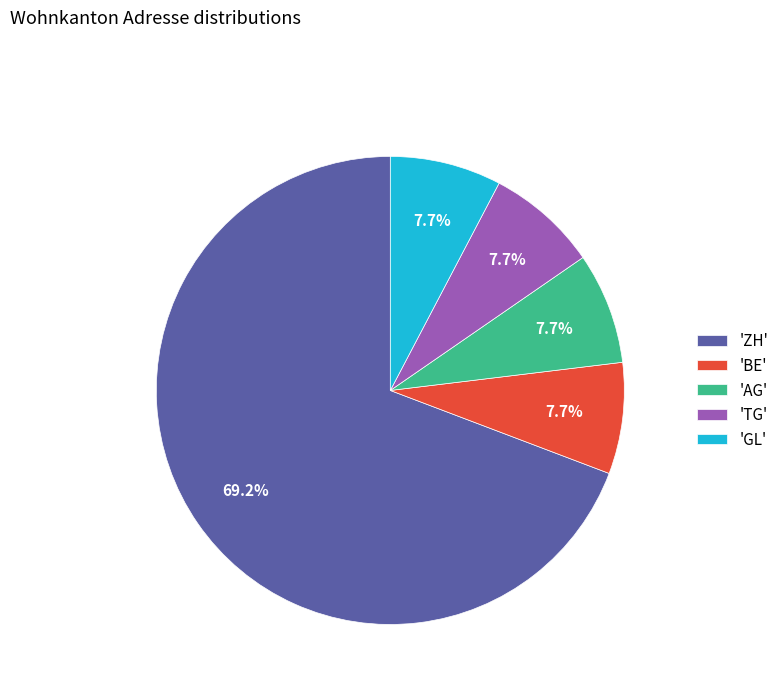

What is the largest slice in the pie chart?

'ZH'